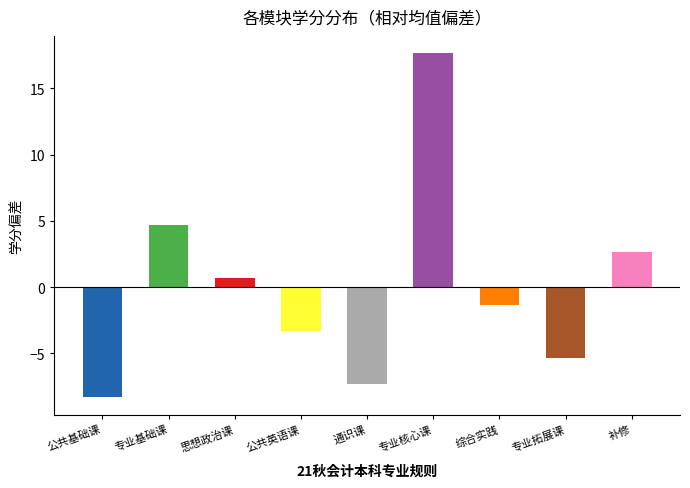

What is the change in value from 专业基础课 to 补修?

-2.0